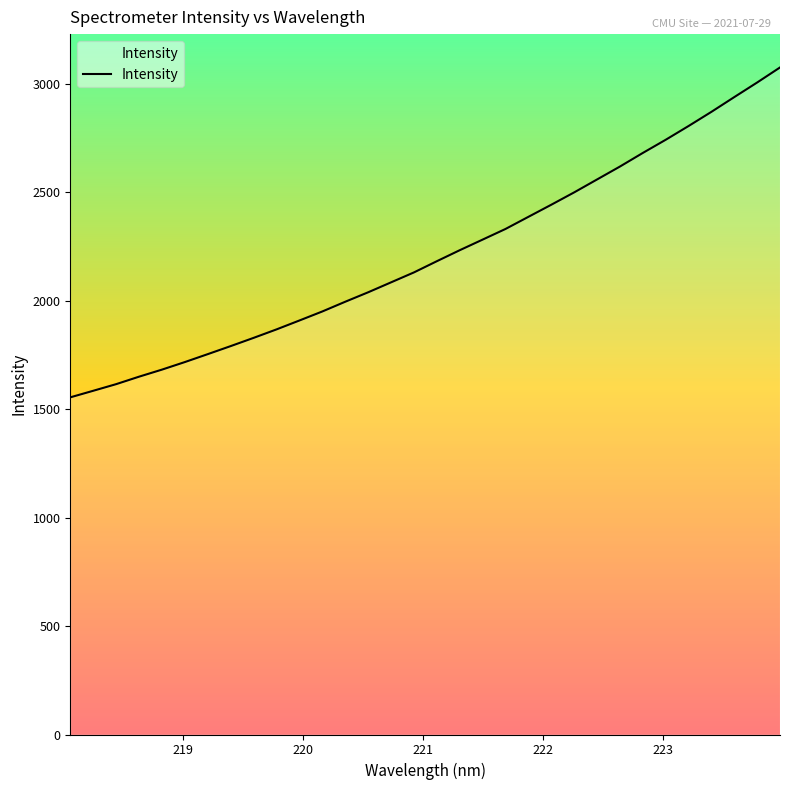

What is the difference between the maximum and minimum values?

1521.2